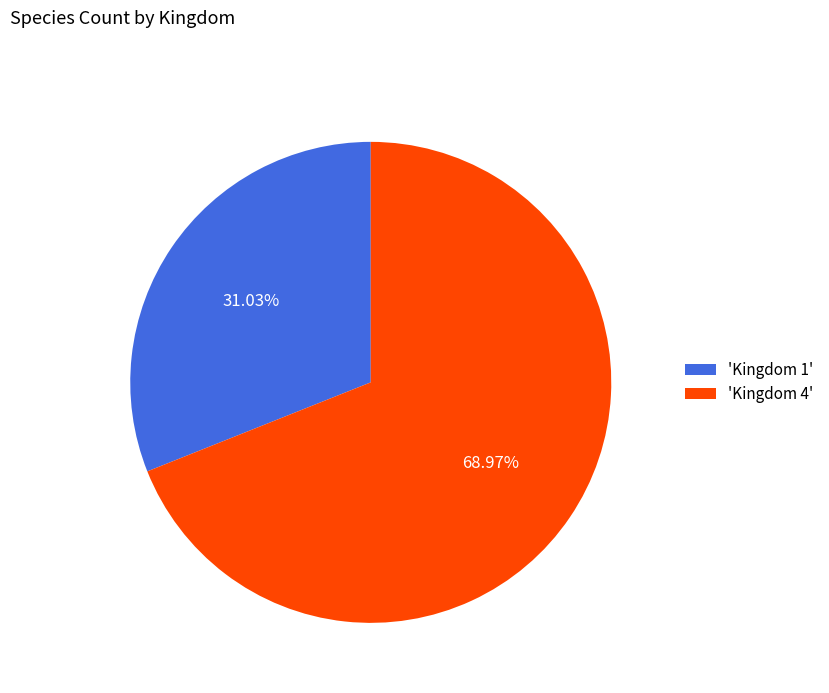

Is the sum of 'Kingdom 4' and 'Kingdom 1' greater than half?

Yes